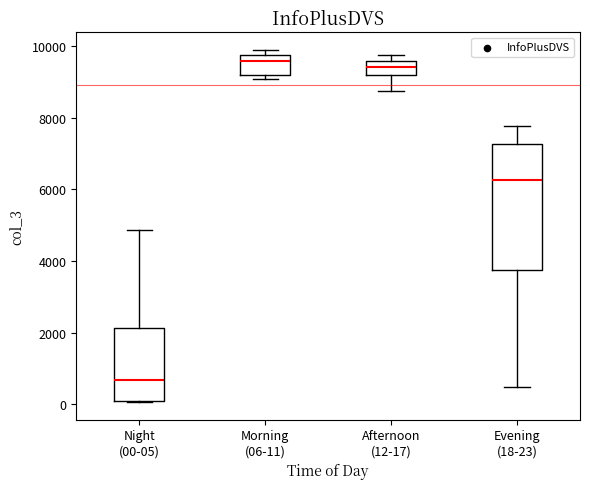

Which box is the tallest, from its lower edge to its upper edge?

Evening (18-23)